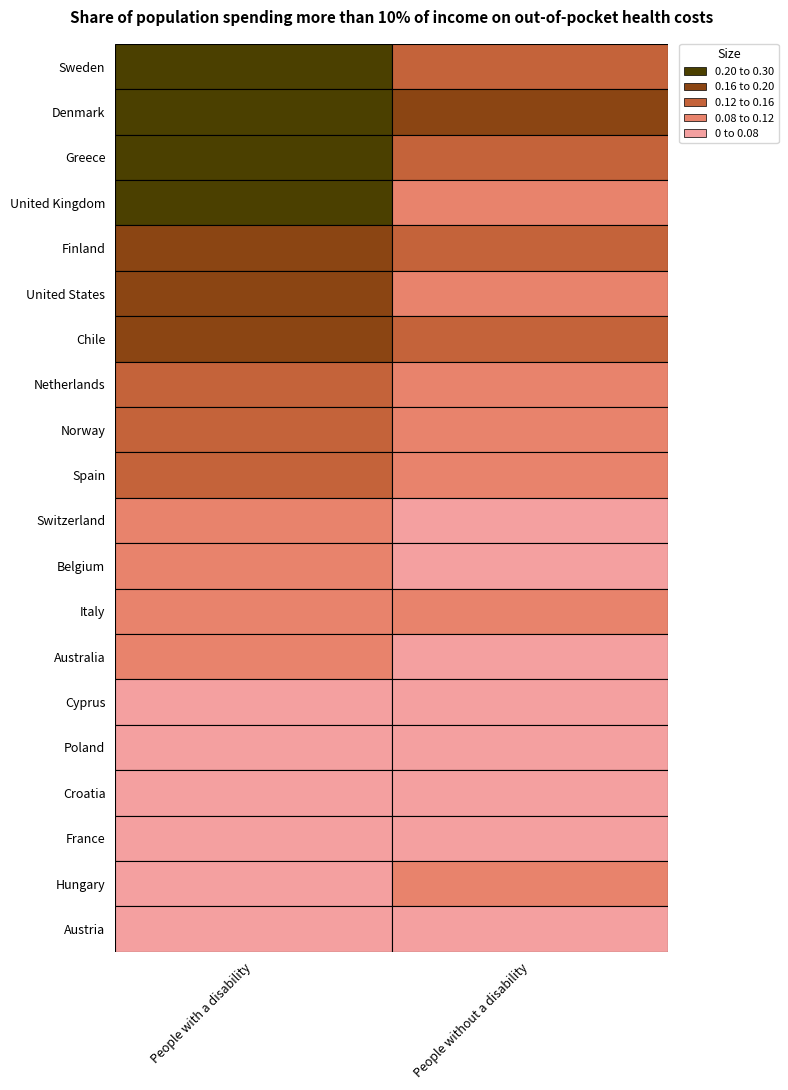

At which category is the sum across all series the highest?

People with a disability